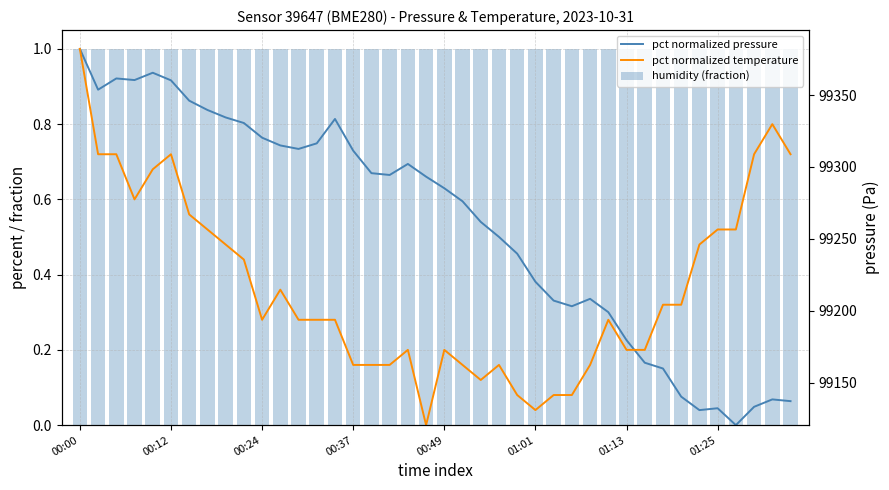

Which category has the highest value in the pct normalized pressure series?

00:00